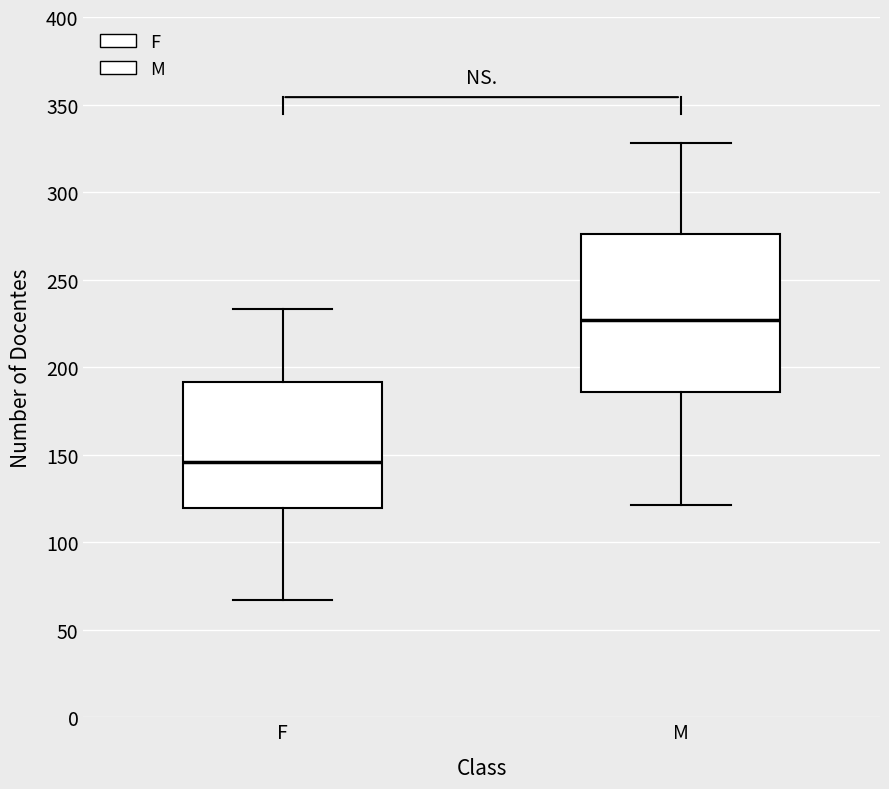

Which box is the tallest, from its lower edge to its upper edge?

M